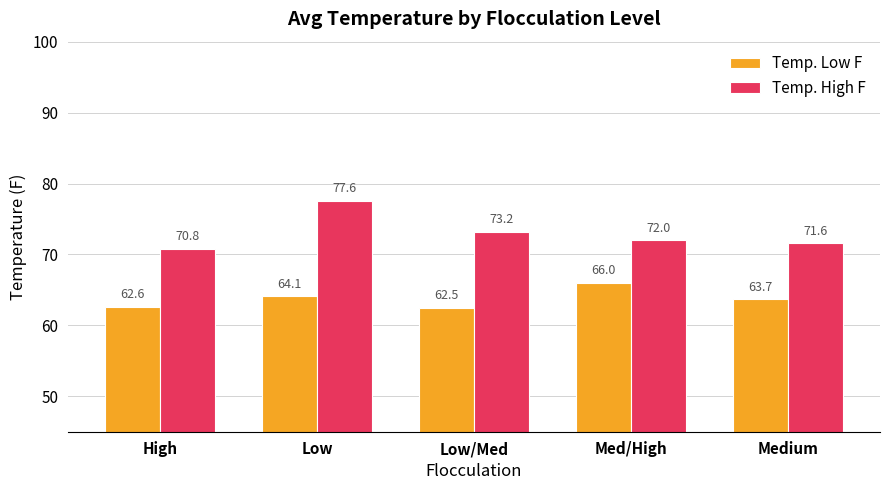

Count the number of data series in this chart.

2